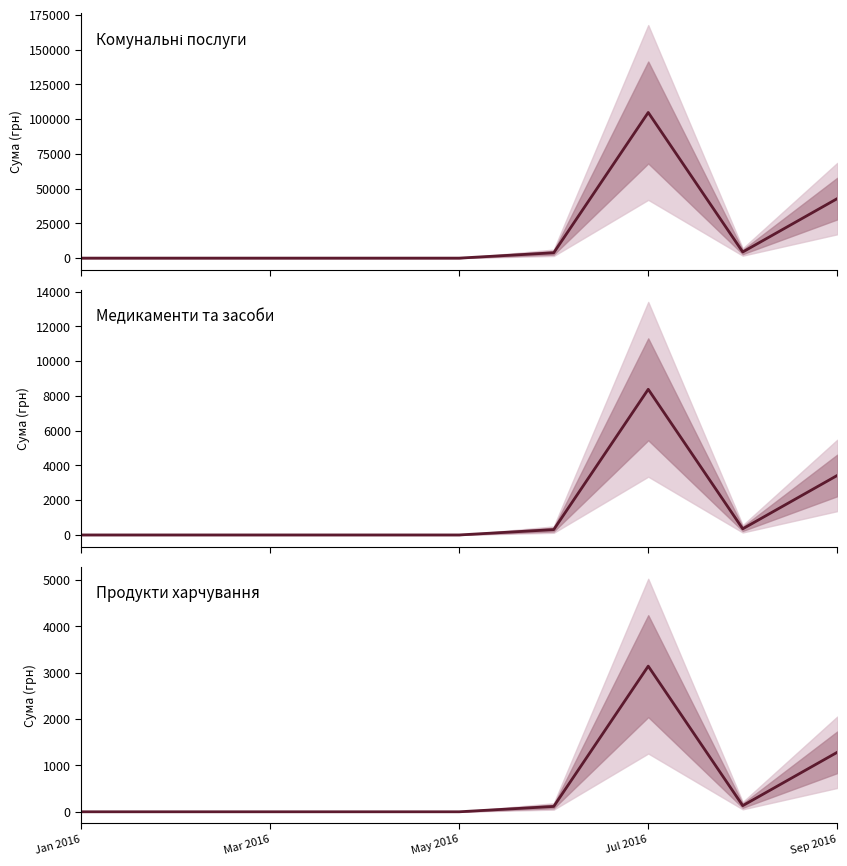

Reading left to right, what are all the values shown in this chart?

Комунальні послуги: 0.0	0.0	0.0	0.0	0.0	3843.6	104750.3	4407.5	42787.8
Медикаменти та засоби: 0.0	0.0	0.0	0.0	0.0	307.5	8380.0	352.6	3423.0
Продукти харчування: 0.0	0.0	0.0	0.0	0.0	115.3	3142.5	132.2	1283.6